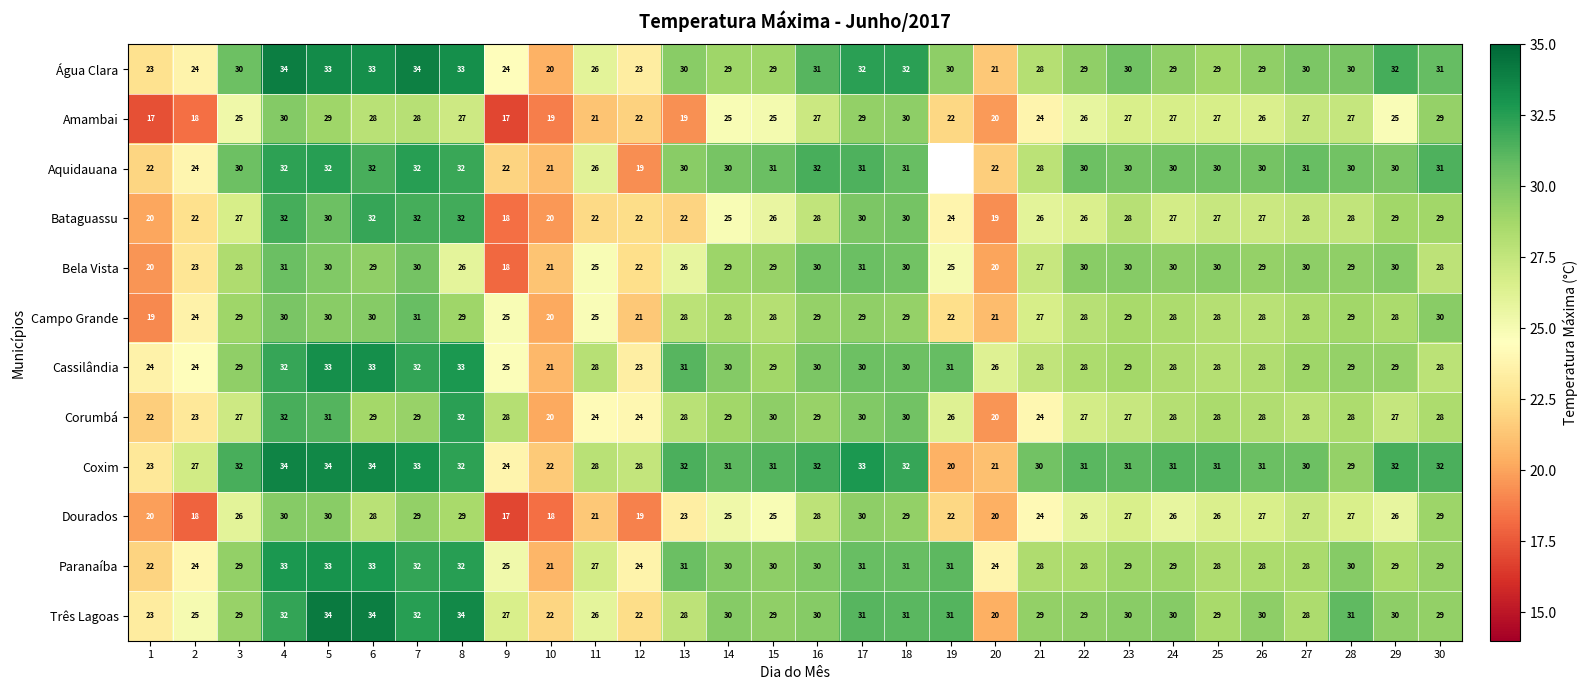

How many series are shown in this chart?

12